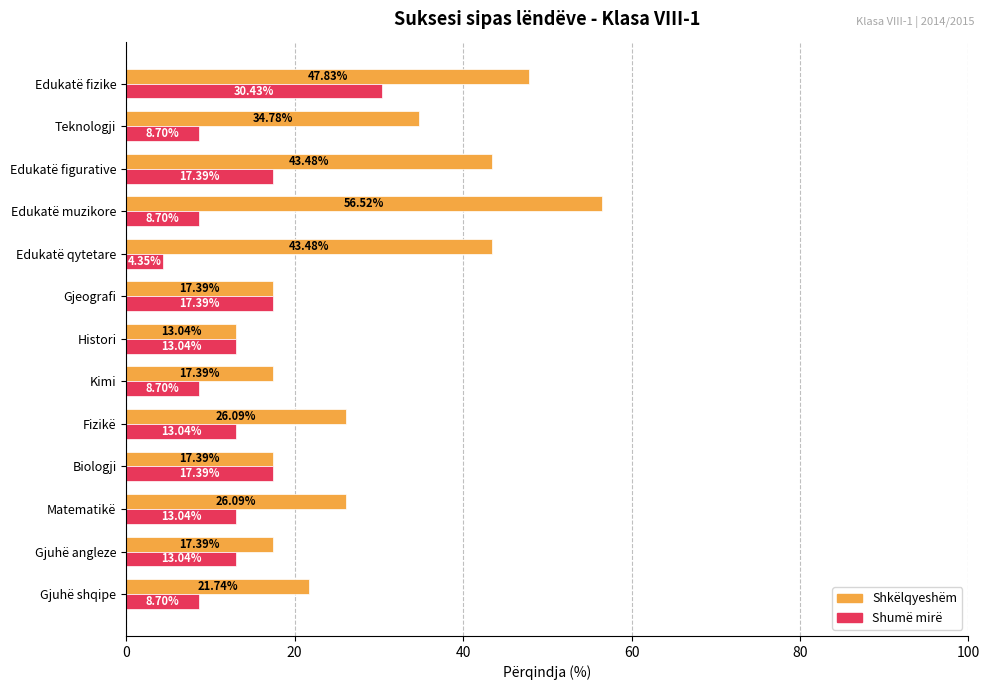

Which series changed the most between Fizikë and Edukatë figurative?

Shkëlqyeshëm